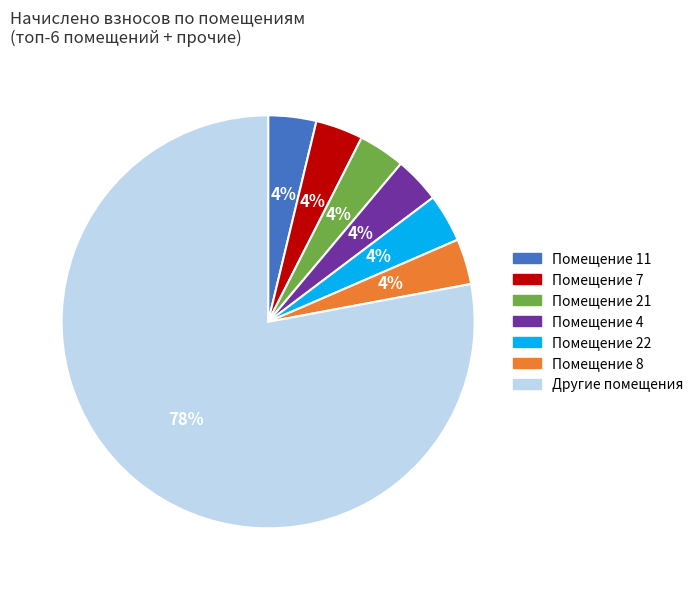

To the nearest percent, what is the average slice percentage?

14%